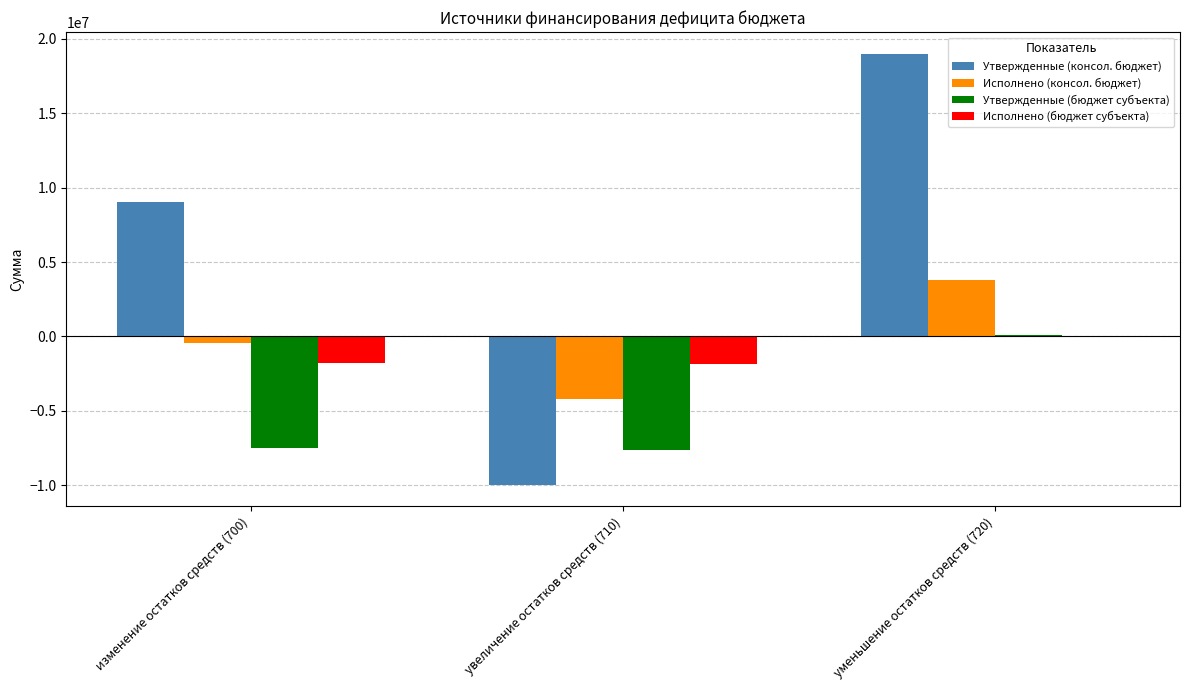

At which category is the sum across all series the highest?

уменьшение остатков средств (720)